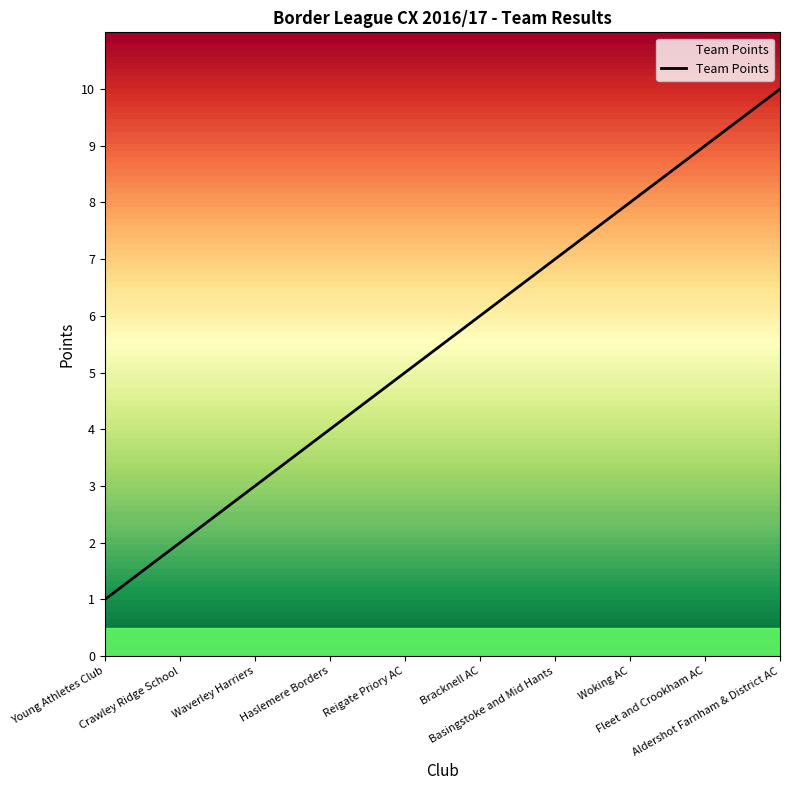

What is the minimum value shown in the chart?

1